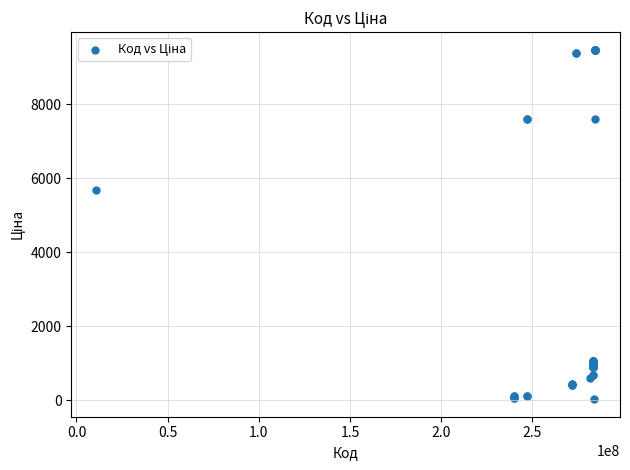

What Y value in the scatter plot is closest to 4756?

5673.8